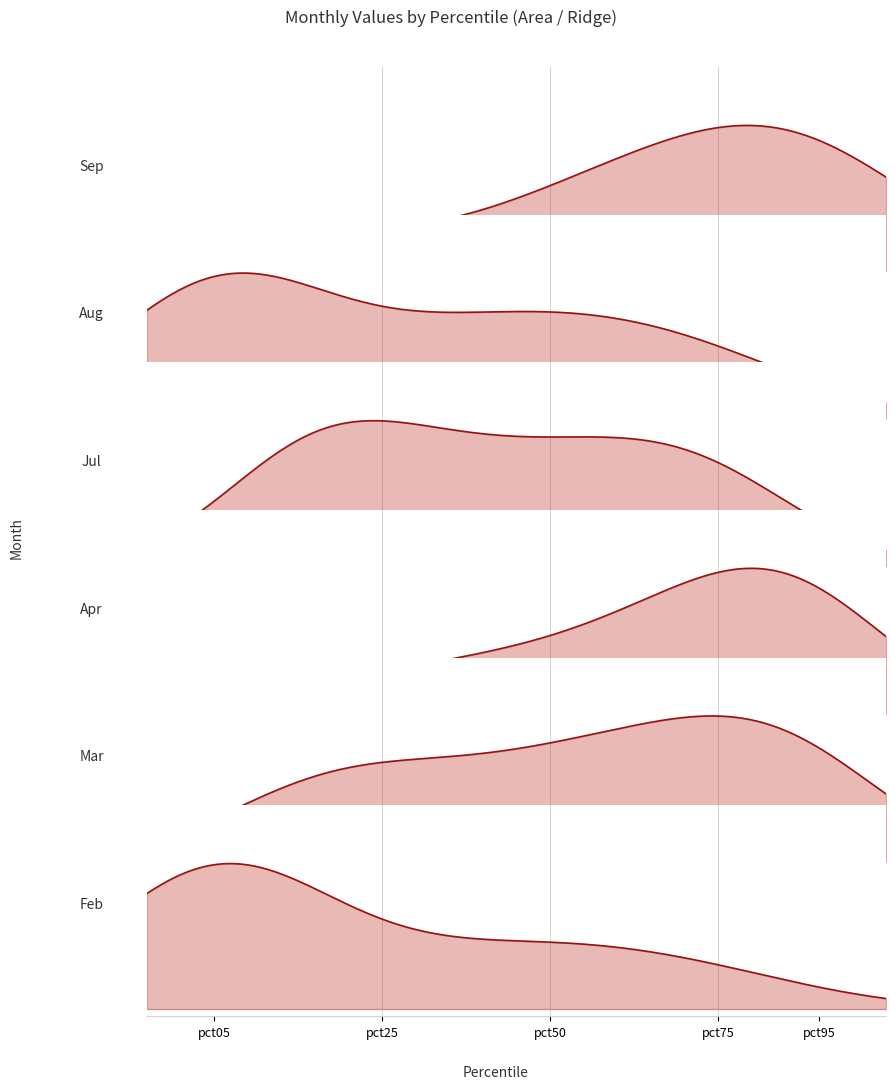

Reading left to right, list all the values displayed in this chart.

Feb: pct05=1.7	pct15=0.5	pct25=0.5	pct35=0.6	pct45=0.6	pct55=0.6	pct65=0.6	pct75=0.5	pct85=0.5	pct95=0.4
Mar: pct05=0.1	pct15=0.3	pct25=0.3	pct35=0.2	pct45=0.2	pct55=0.3	pct65=0.3	pct75=0.3	pct85=0.4	pct95=0.4
Apr: pct05=0.7	pct15=0.6	pct25=0.7	pct35=0.7	pct45=0.7	pct55=0.7	pct65=0.8	pct75=0.8	pct85=0.9	pct95=1.0
Jul: pct05=0.4	pct15=0.7	pct25=0.6	pct35=0.6	pct45=0.6	pct55=0.6	pct65=0.6	pct75=0.6	pct85=0.6	pct95=0.4
Aug: pct05=0.9	pct15=0.4	pct25=0.5	pct35=0.5	pct45=0.5	pct55=0.5	pct65=0.5	pct75=0.5	pct85=0.5	pct95=0.4
Sep: pct05=0.8	pct15=0.7	pct25=0.7	pct35=0.6	pct45=0.7	pct55=0.7	pct65=0.8	pct75=0.8	pct85=0.8	pct95=1.0